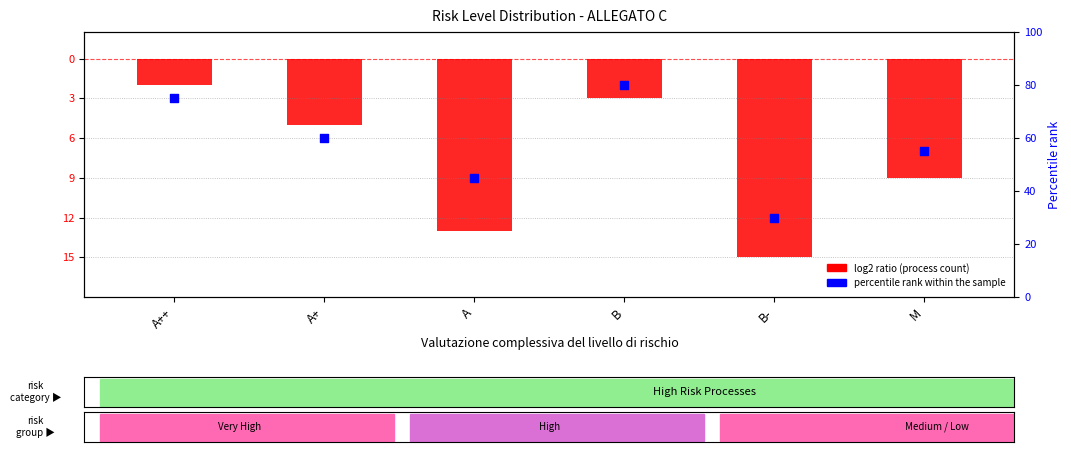

Which series has the widest spread of Y values?

percentile rank within the sample